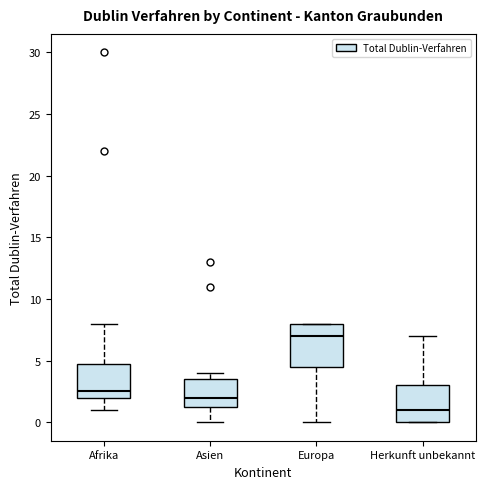

Which box has the highest median line?

Europa